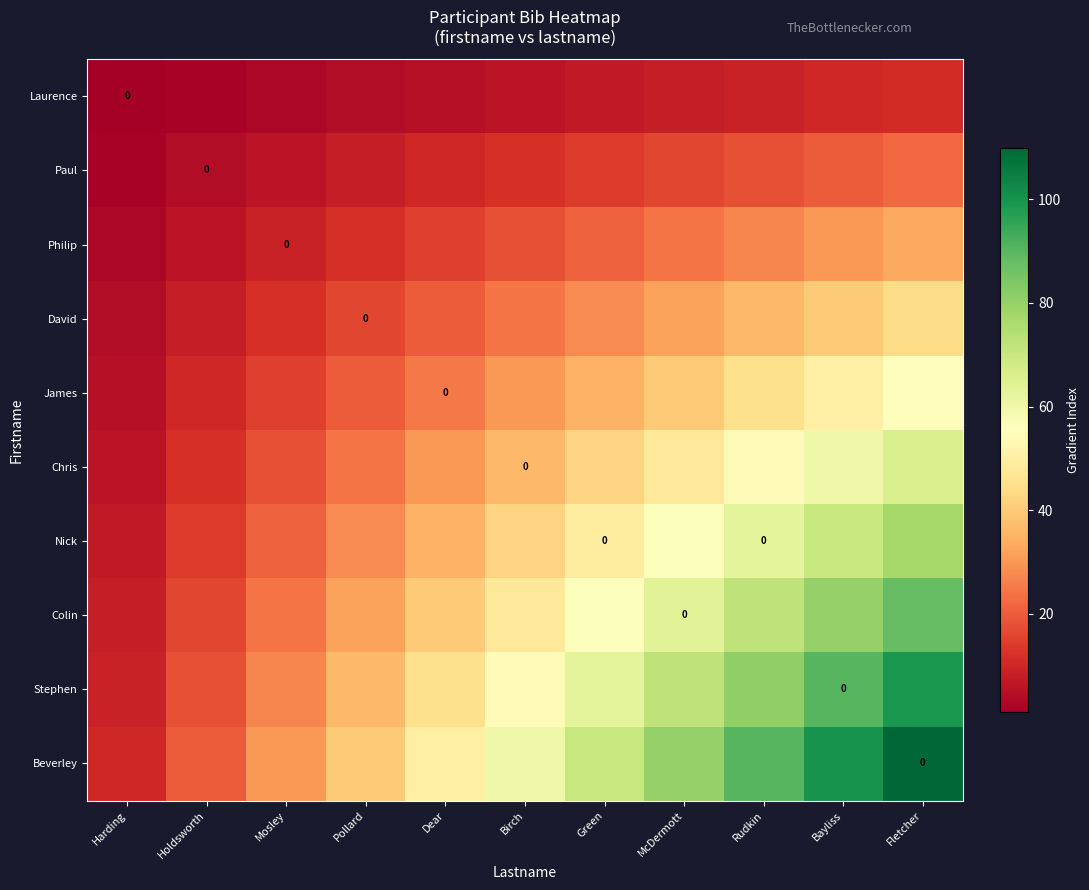

The Paul series shows 9 at Bayliss. True or false?

False